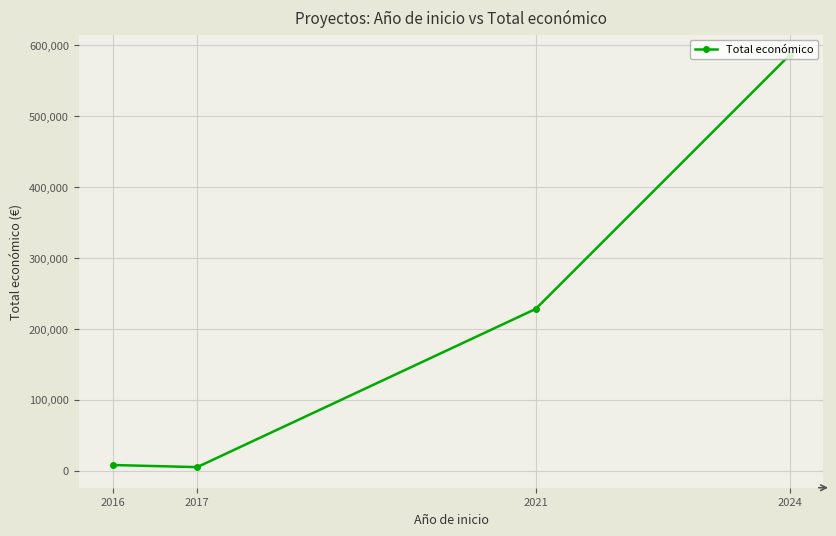

What is the change in value from 2017 to 2021?

+223019